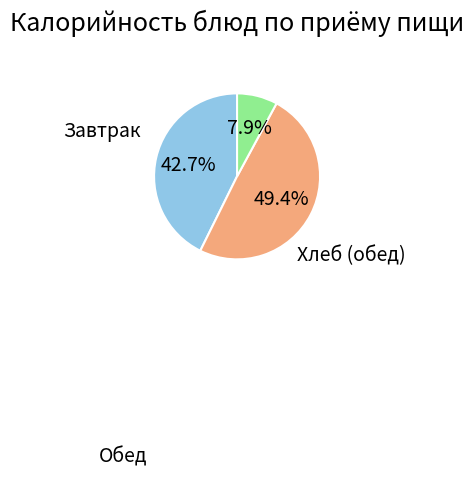

Is there any slice that represents more than half of the pie?

No